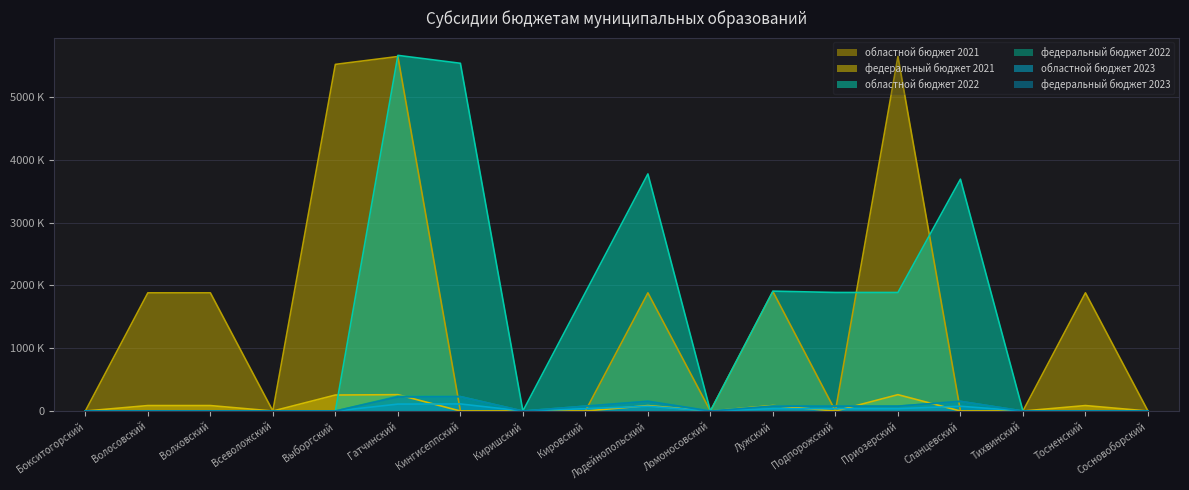

Which series has the largest range (max minus min)?

областной бюджет 2022